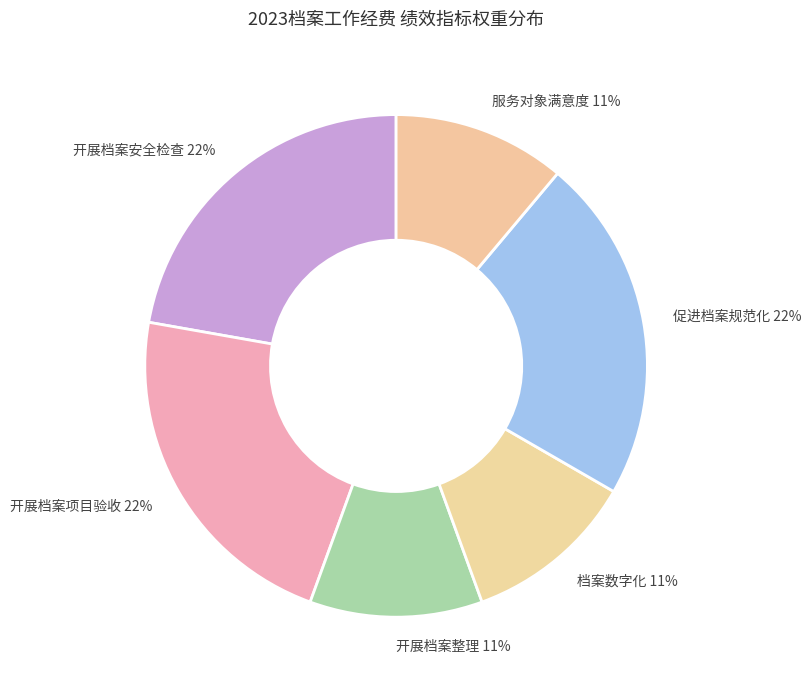

Is it true that 服务对象满意度 11% is 11% of the pie?

True